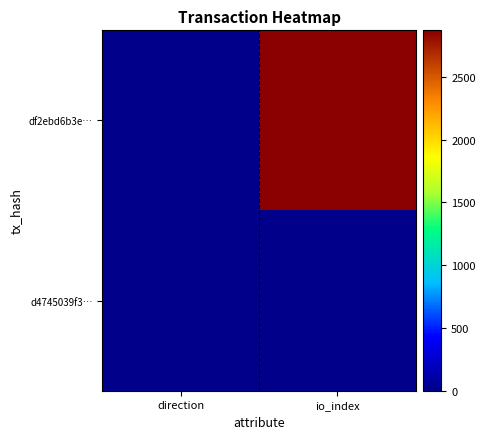

At io_index, list the series in order from largest to smallest.

df2ebd6b3e…, d4745039f3…